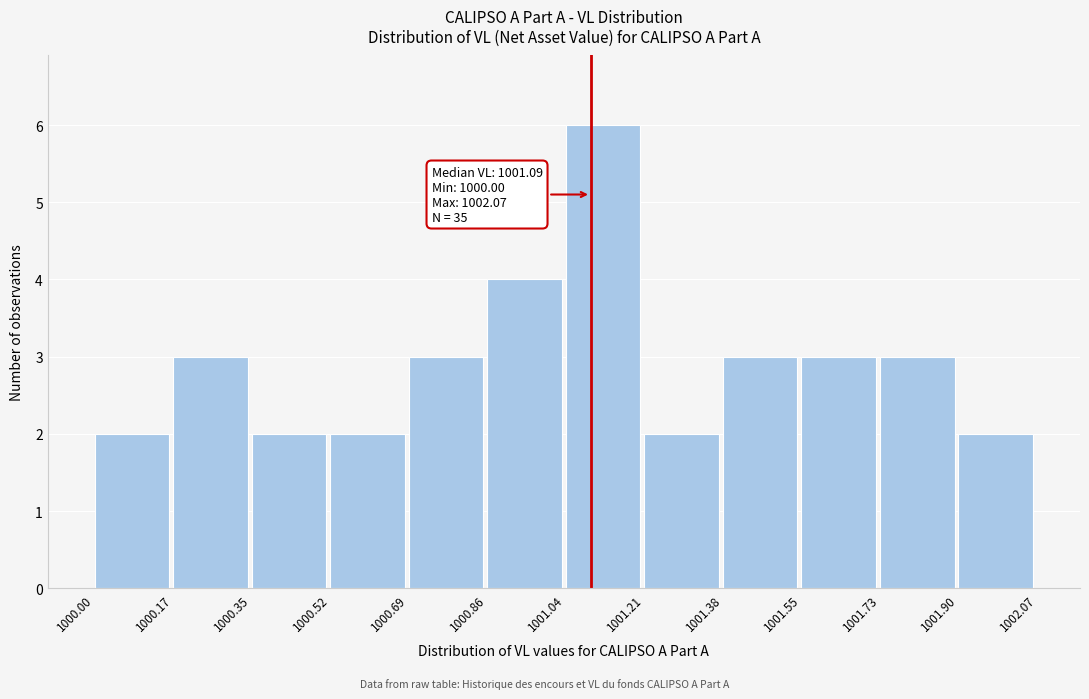

Over which range of the x-axis is the bar tallest?

1001.04 to 1001.21